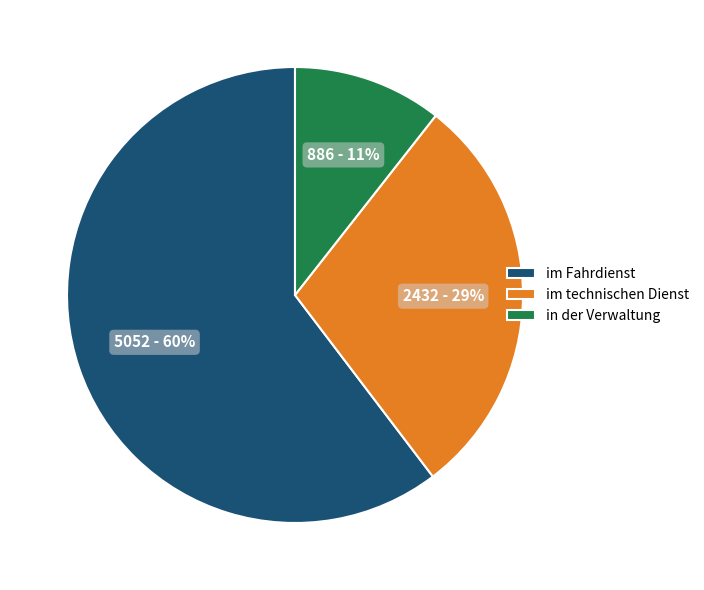

The im Fahrdienst slice represents 60% of the pie. True or false?

True